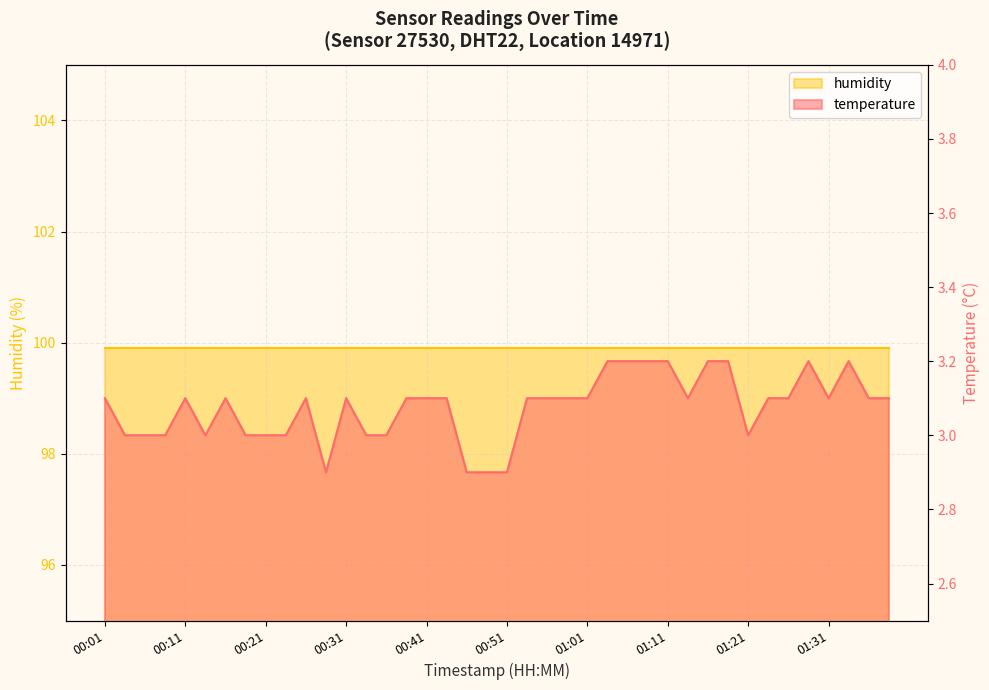

Where is the first local maximum?

00:11